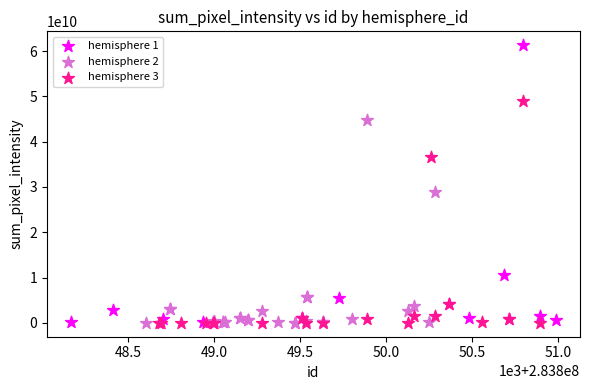

Which series contains the highest Y value?

hemisphere 1